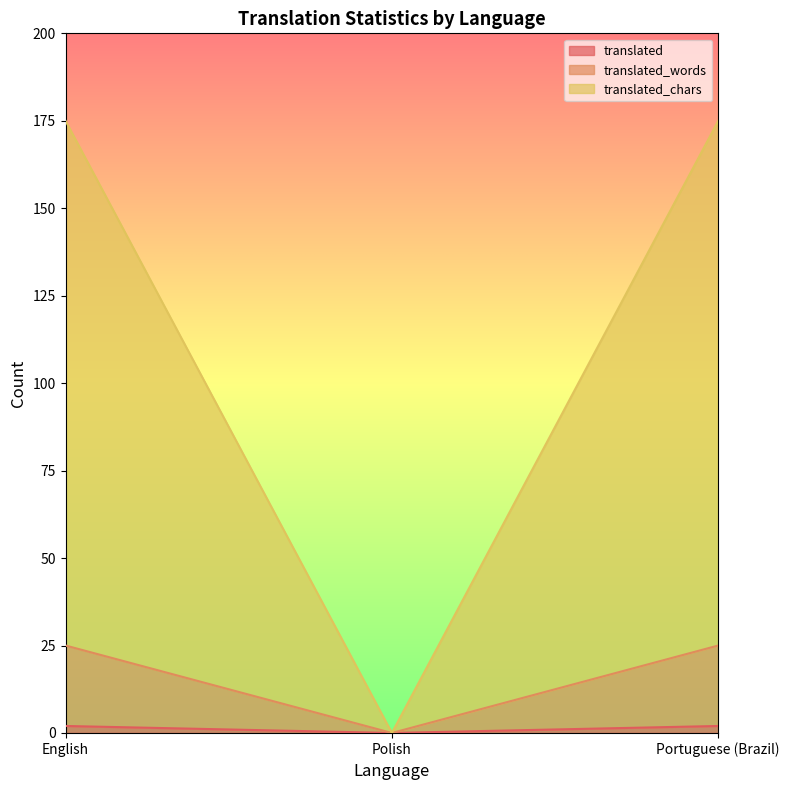

How many positive values does the translated_chars series have?

2